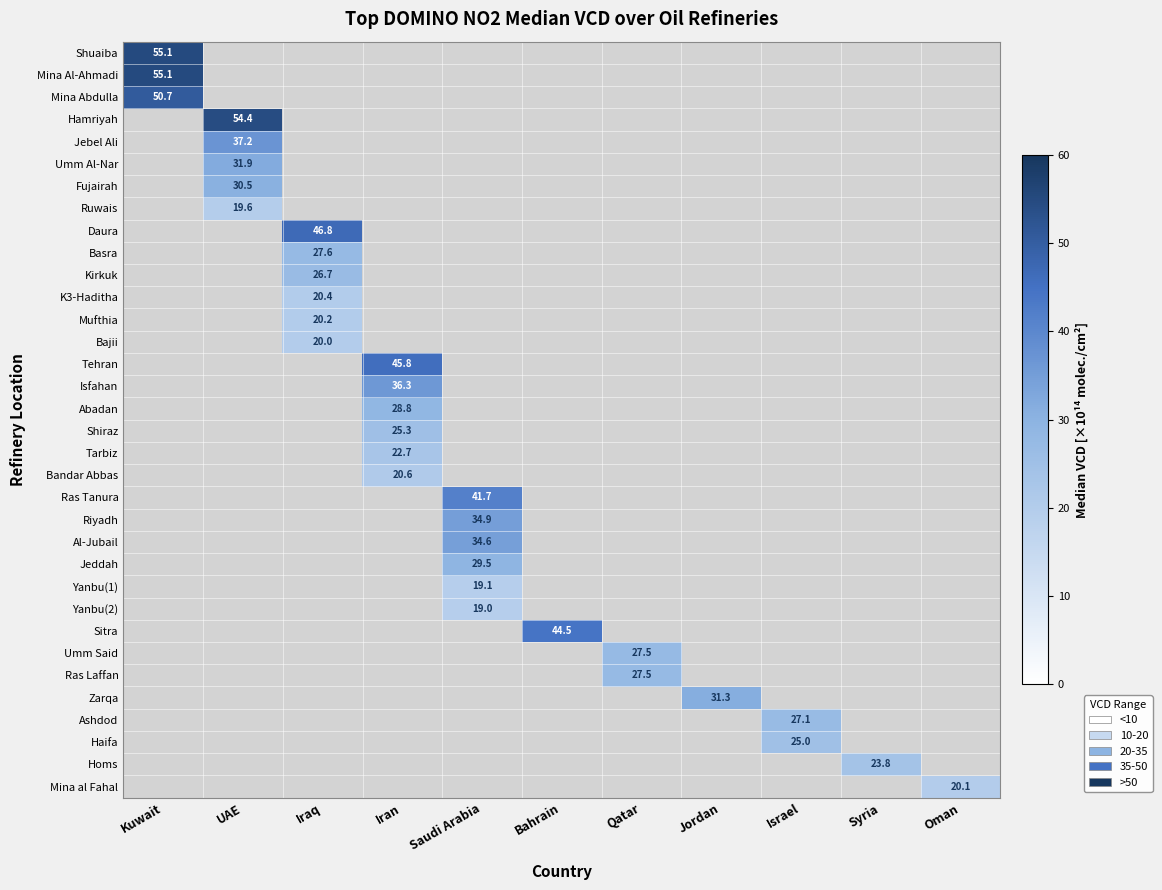

Is the value of Bajii at Kuwait greater than the value of Haifa at Israel?

No